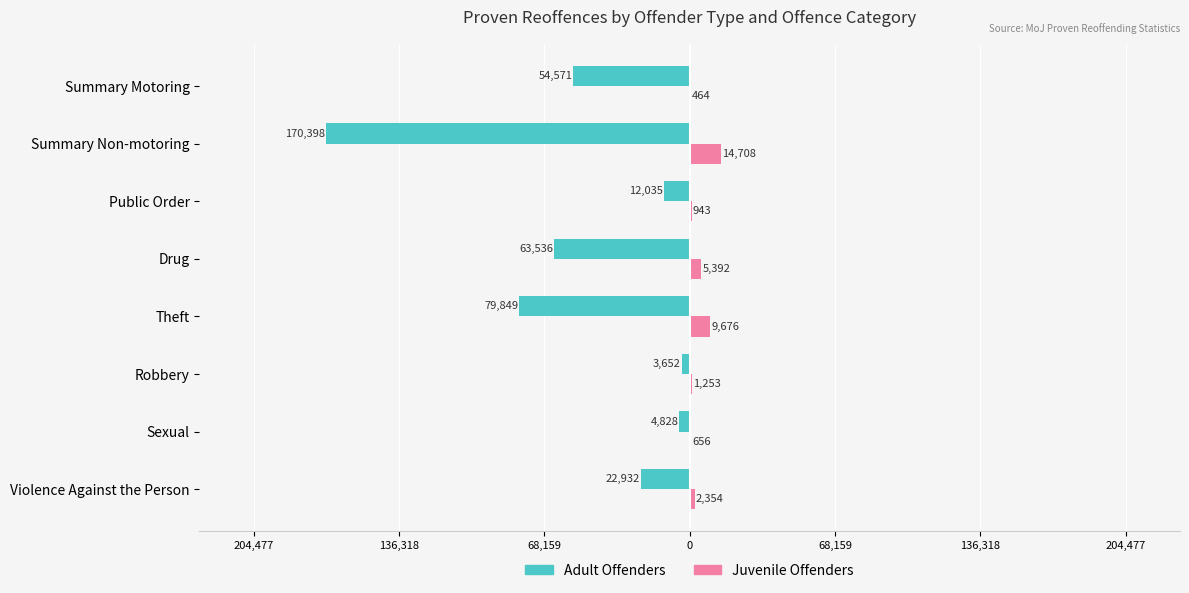

What are all the series names shown in the legend?

Adult Offenders, Juvenile Offenders